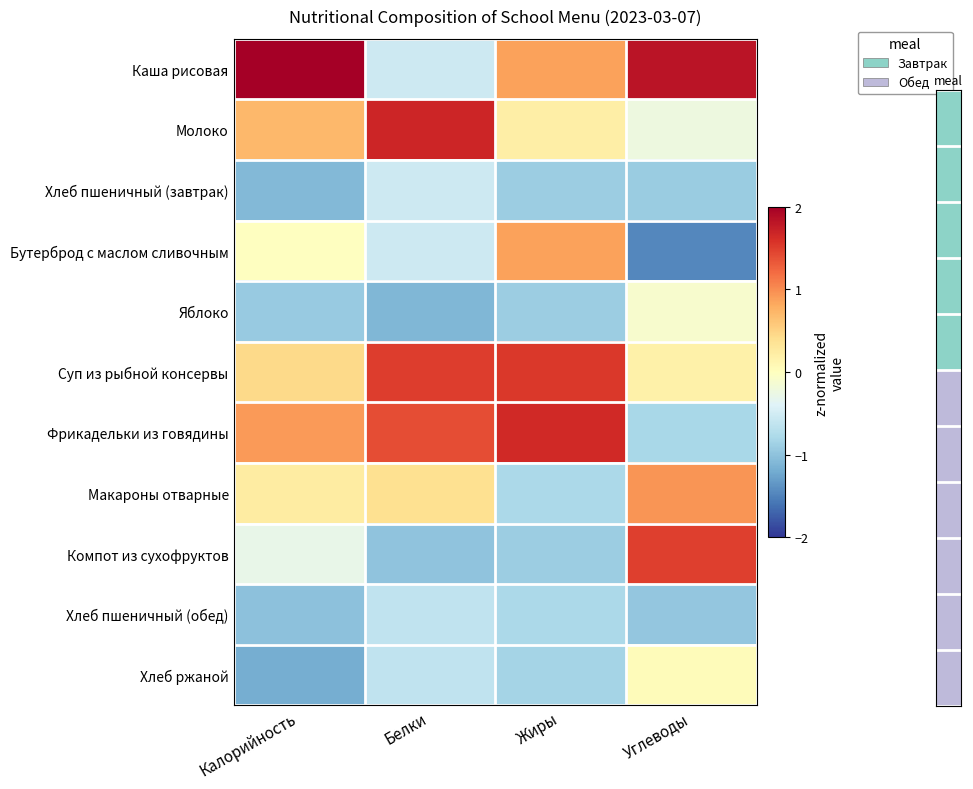

At which category is the sum across all series the highest?

Жиры